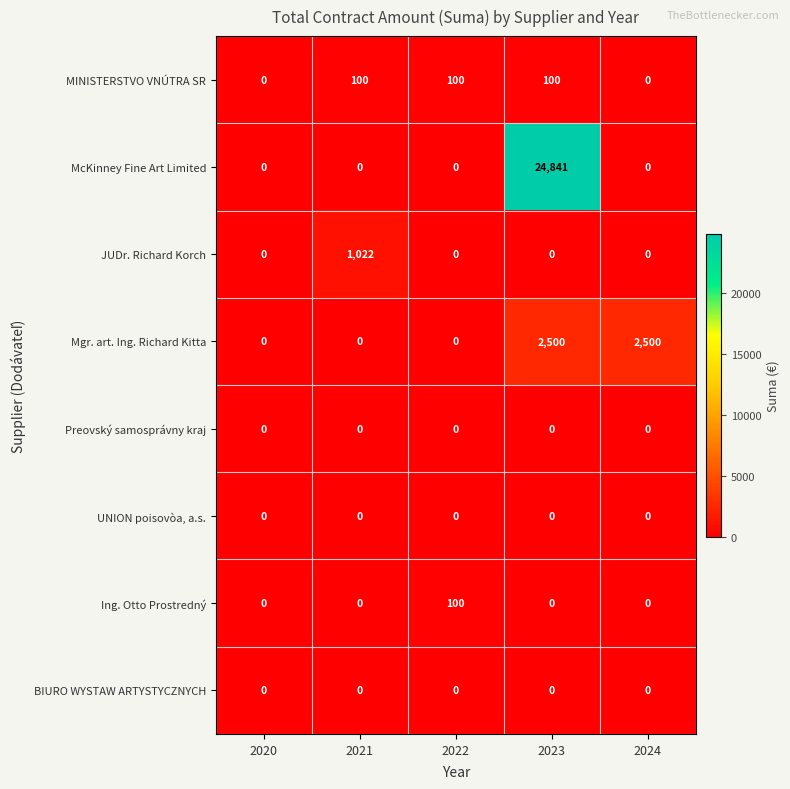

Count the Mgr. art. Ing. Richard Kitta values in the range 0 to 2500.

5